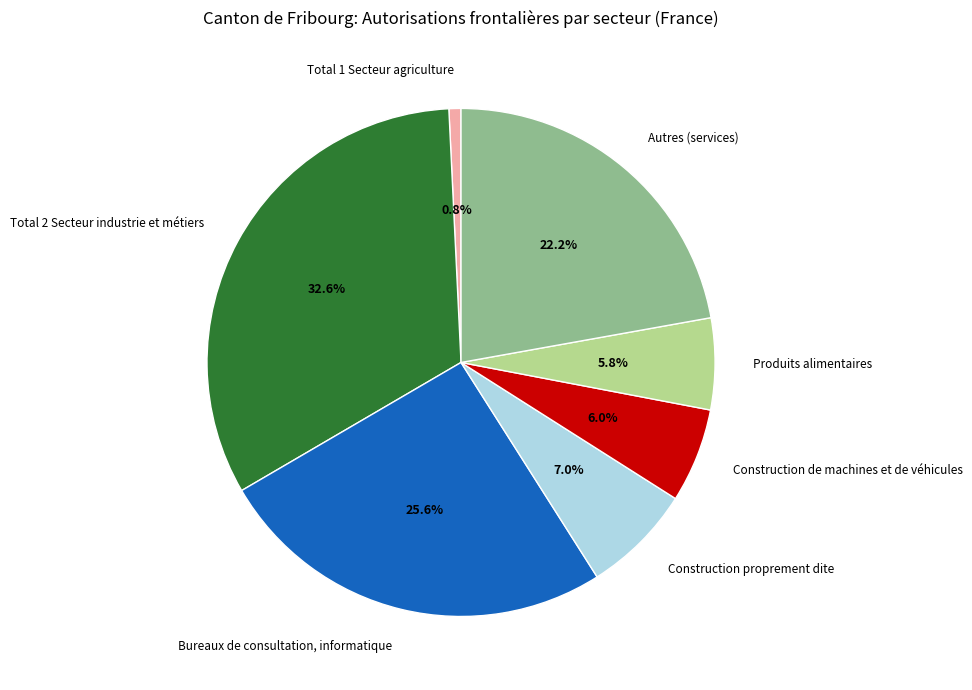

To the nearest percent, what is the difference between the Construction de machines et de véhicules and Total 2 Secteur industrie et métiers slice percentages?

27%